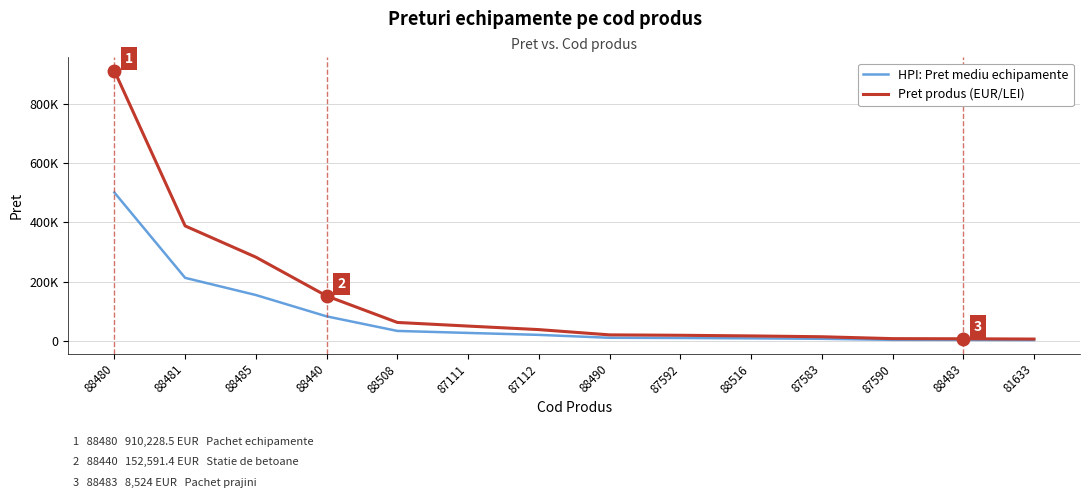

What is the average value of the HPI: Pret mediu echipamente series?

78128.3